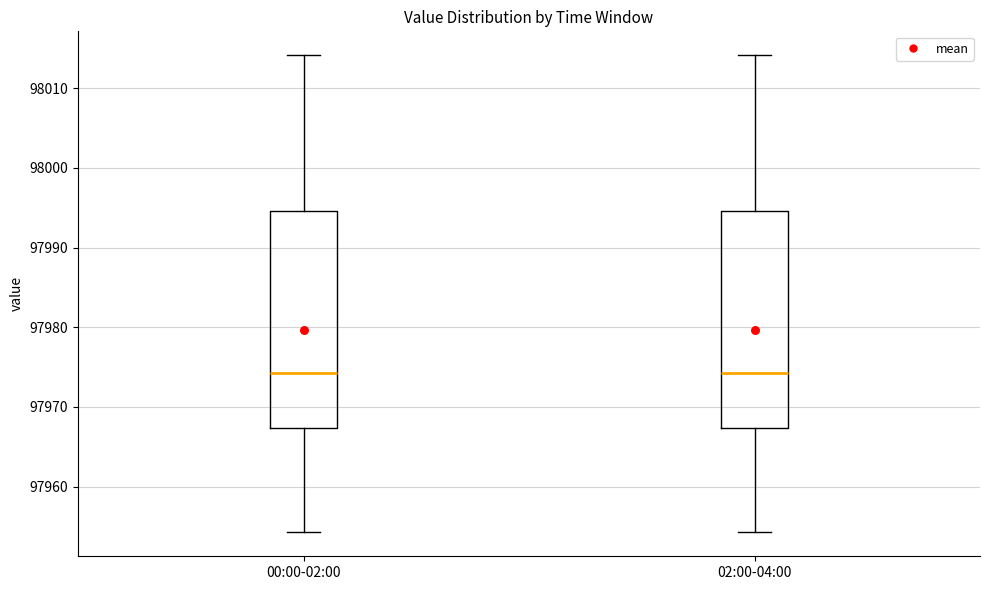

Reading left to right, transcribe this box plot: for each box, give where its median line is, the range the box spans, and where its two whiskers end, as read against the y-axis. The values are not printed on the chart, so give them approximately, as read against the axis.

00:00-02:00: median 97974, box 97967 to 97995, whiskers 97954 to 98014
02:00-04:00: median 97974, box 97967 to 97995, whiskers 97954 to 98014